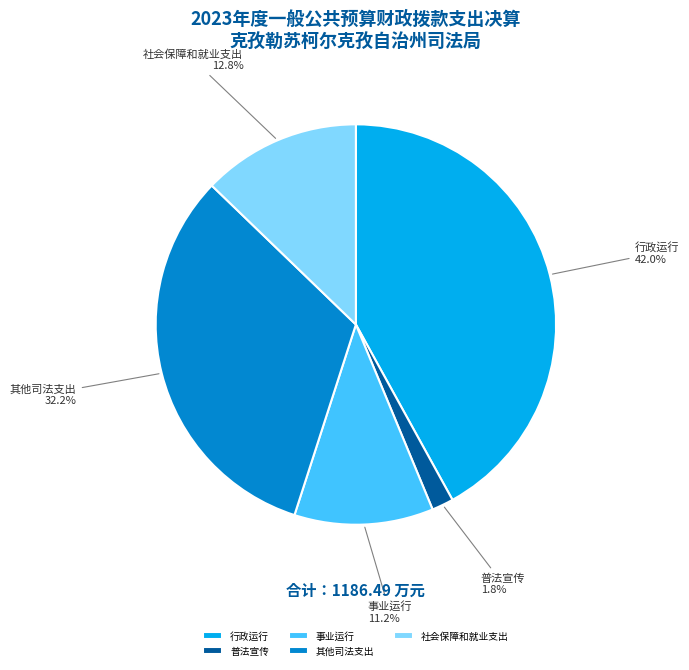

How many segments does this pie chart have?

5